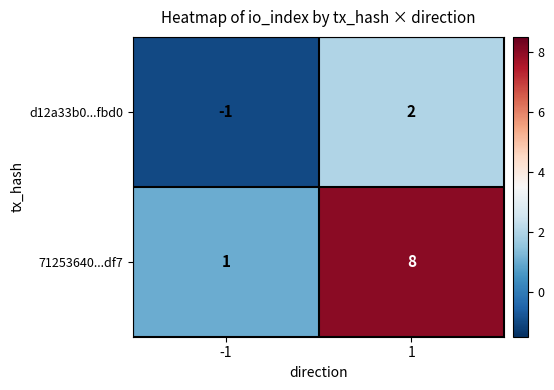

At 1, list the series in order from smallest to largest.

d12a33b0...fbd0, 71253640...df7